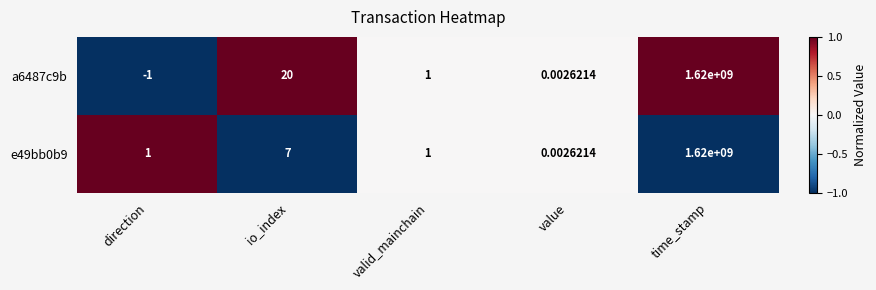

At which label does a6487c9b reach its peak?

time_stamp